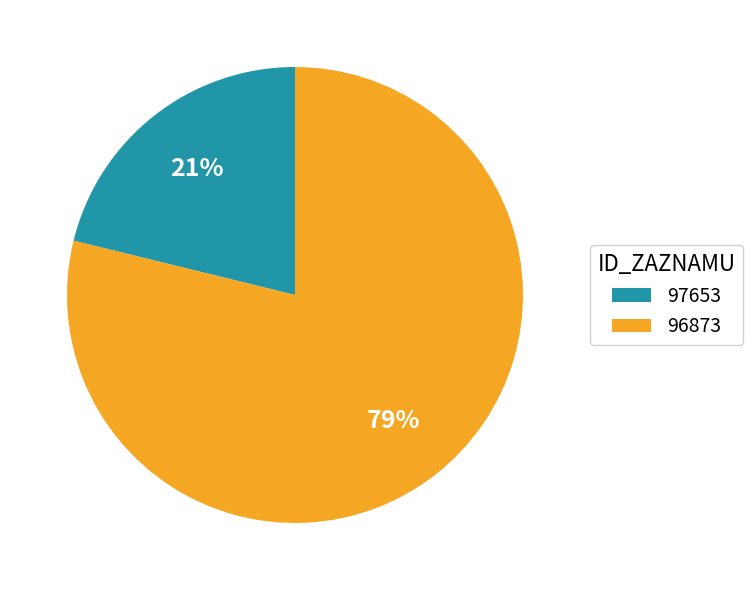

True or false: 97653 accounts for 21% of the total.

True